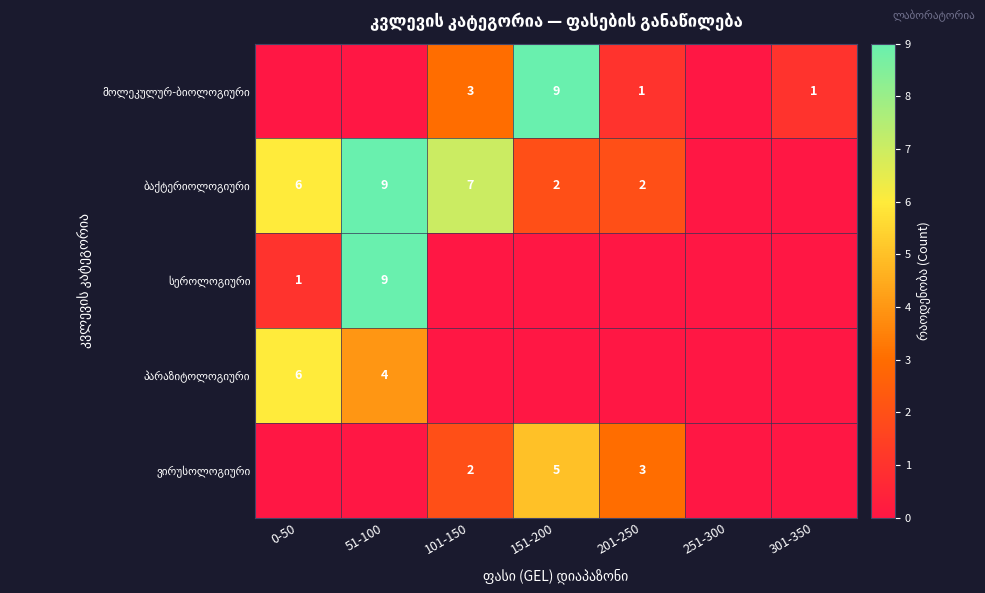

How many ბაქტერიოლოგიური values are between 0 and 7?

6